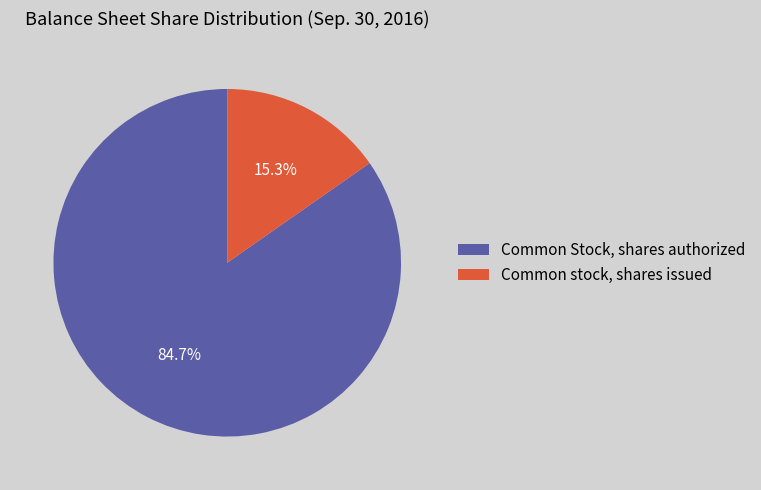

What is the smallest slice in the pie chart?

Common stock, shares issued